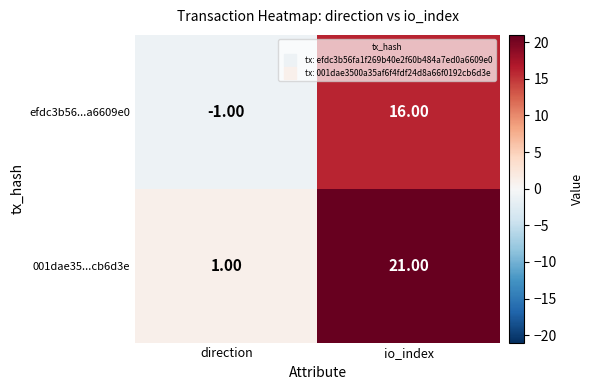

How many categories are shown in the chart?

2